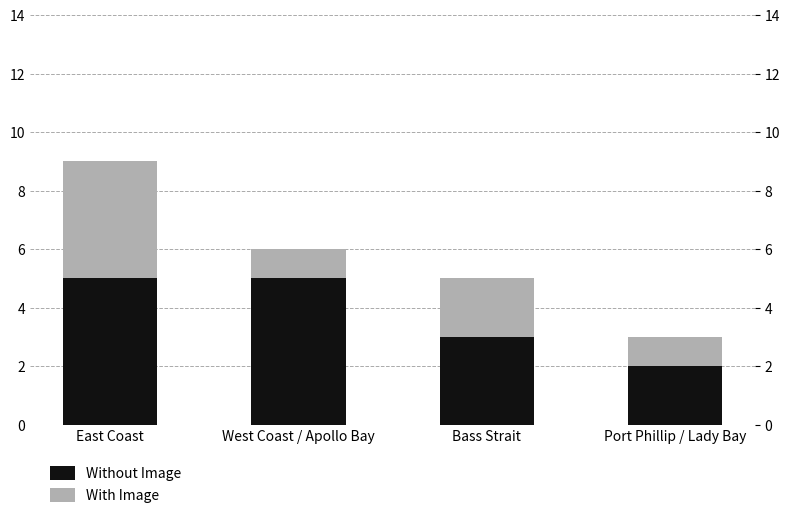

True or false: With Image has a value of 1 at Port Phillip / Lady Bay.

True